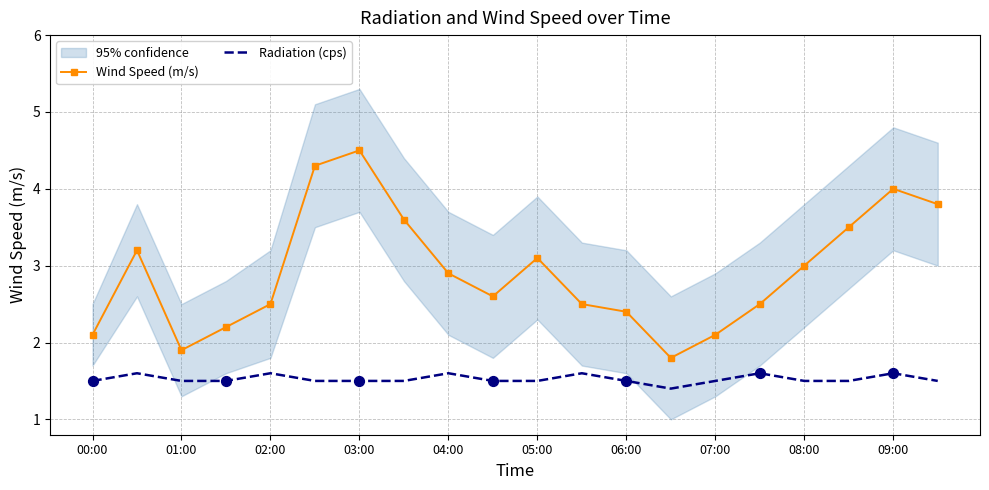

At how many categories does at least one series exceed 2?

18